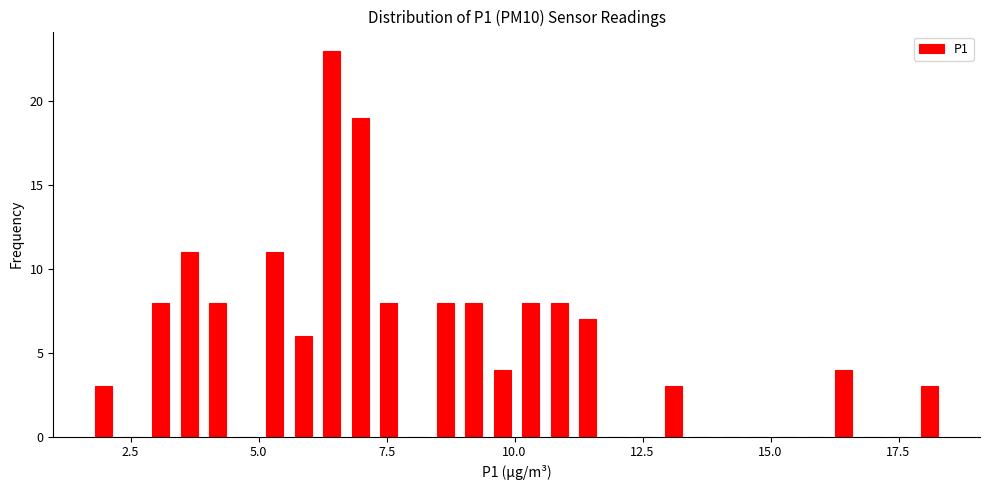

Around what value on the x-axis is the tallest bar? Give the approximate position of its centre, as read against the axis.

6.5